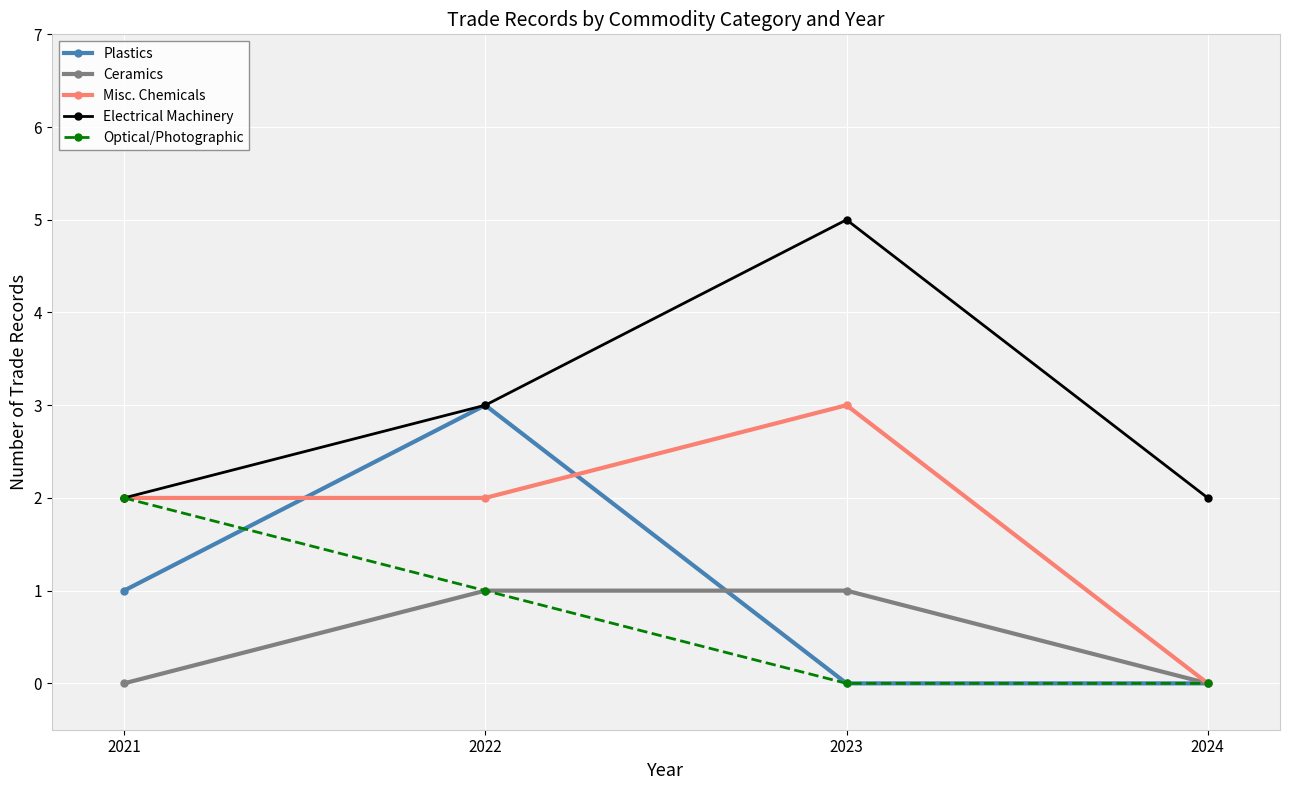

What are all the series names shown in the legend?

Plastics, Ceramics, Misc. Chemicals, Electrical Machinery, Optical/Photographic